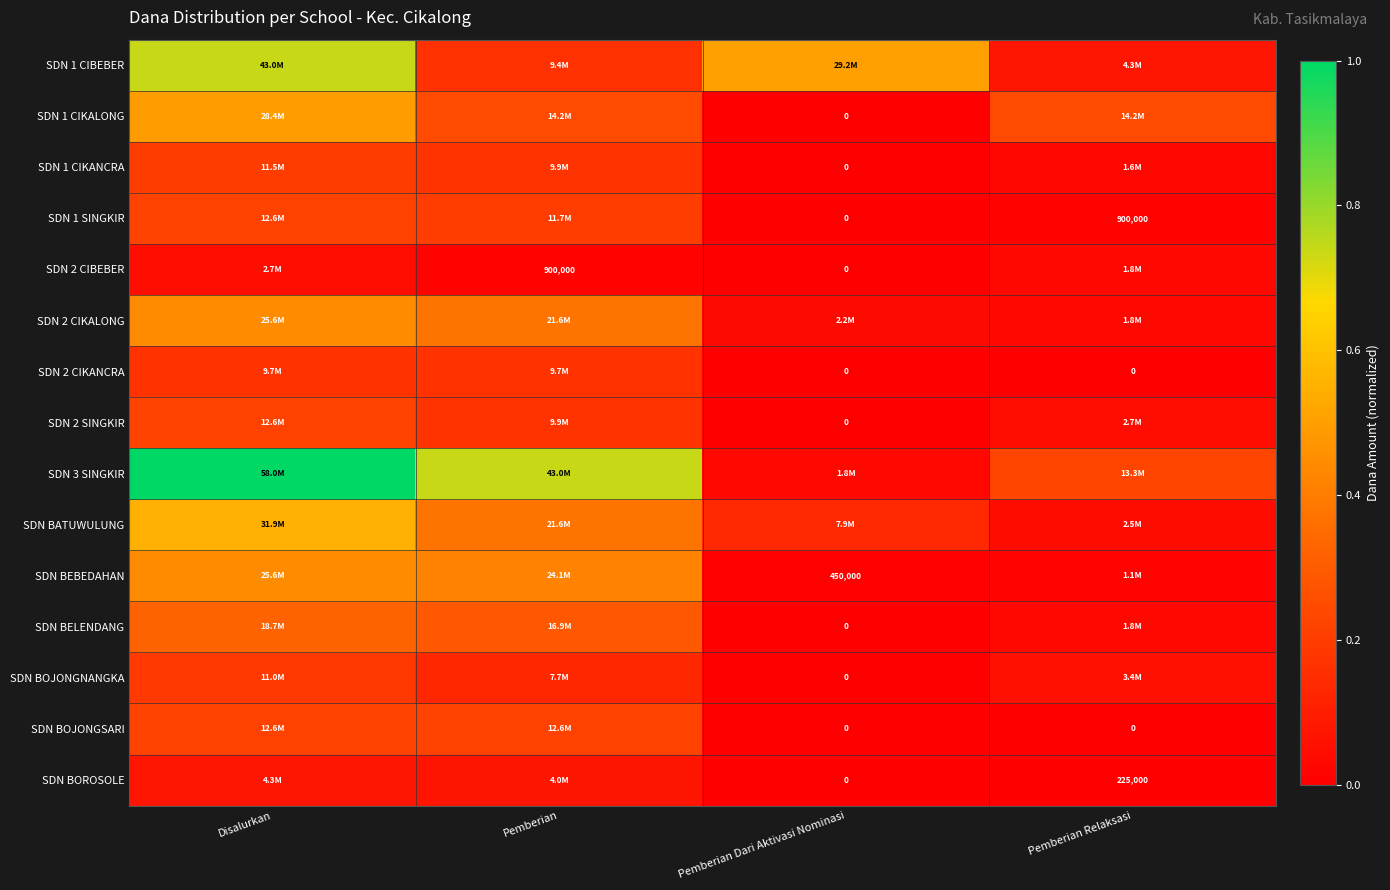

What is the spread (max minus min) of values at Pemberian Relaksasi?

0.2